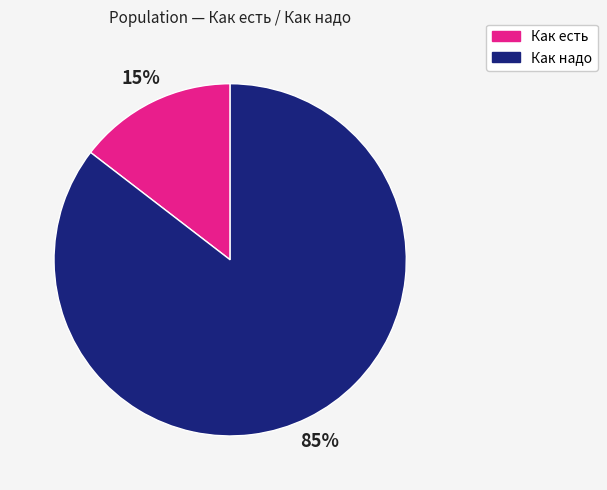

Does any single category account for the majority?

Yes